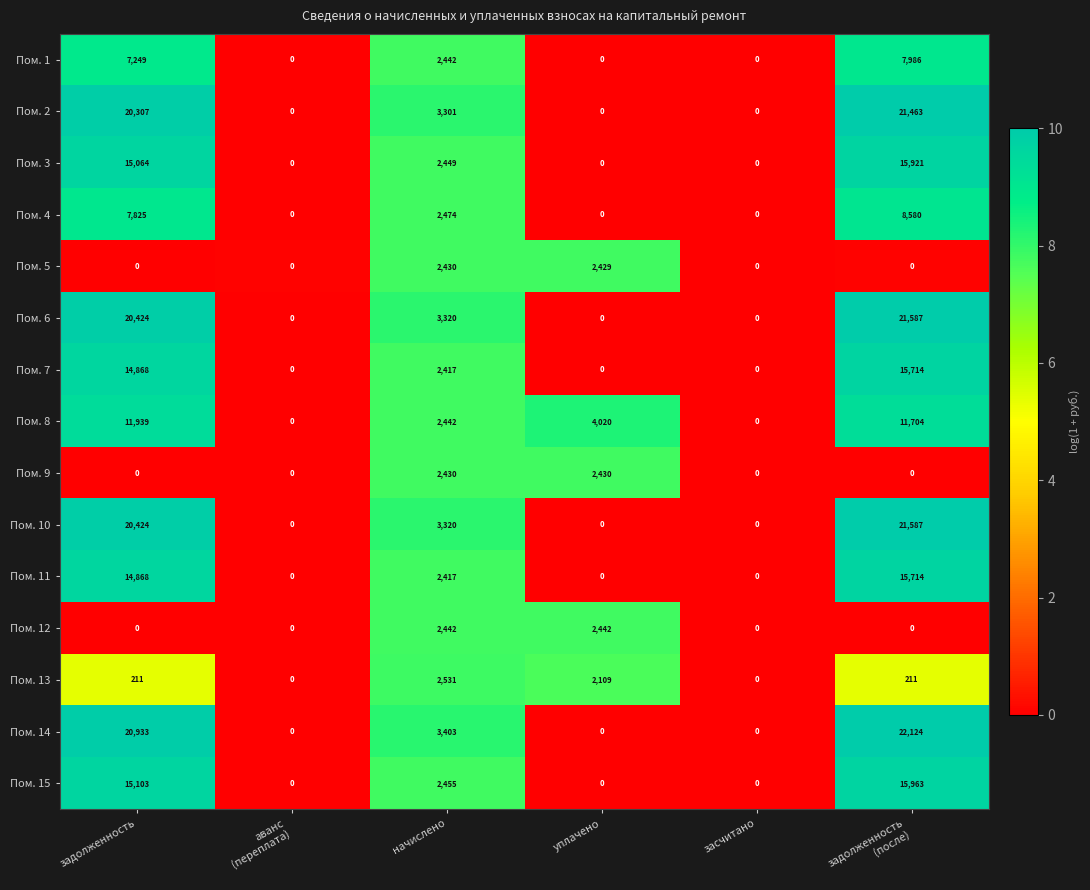

What is the spread (max minus min) of values at задолженность?

20933